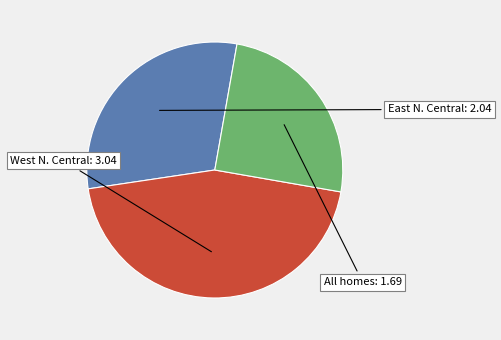

How many slices are in this pie chart?

3